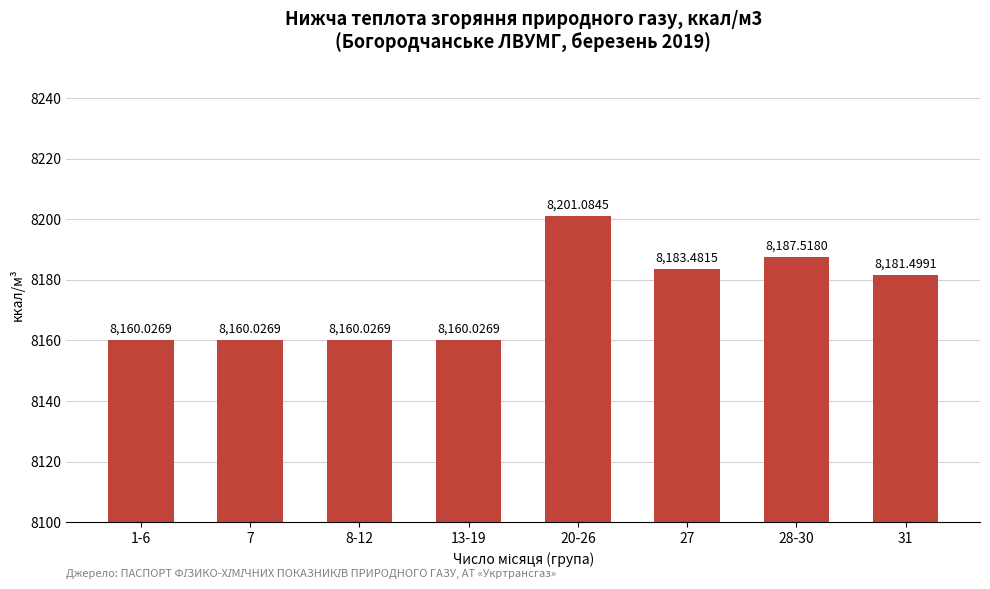

What is the difference between the maximum and minimum values?

41.1